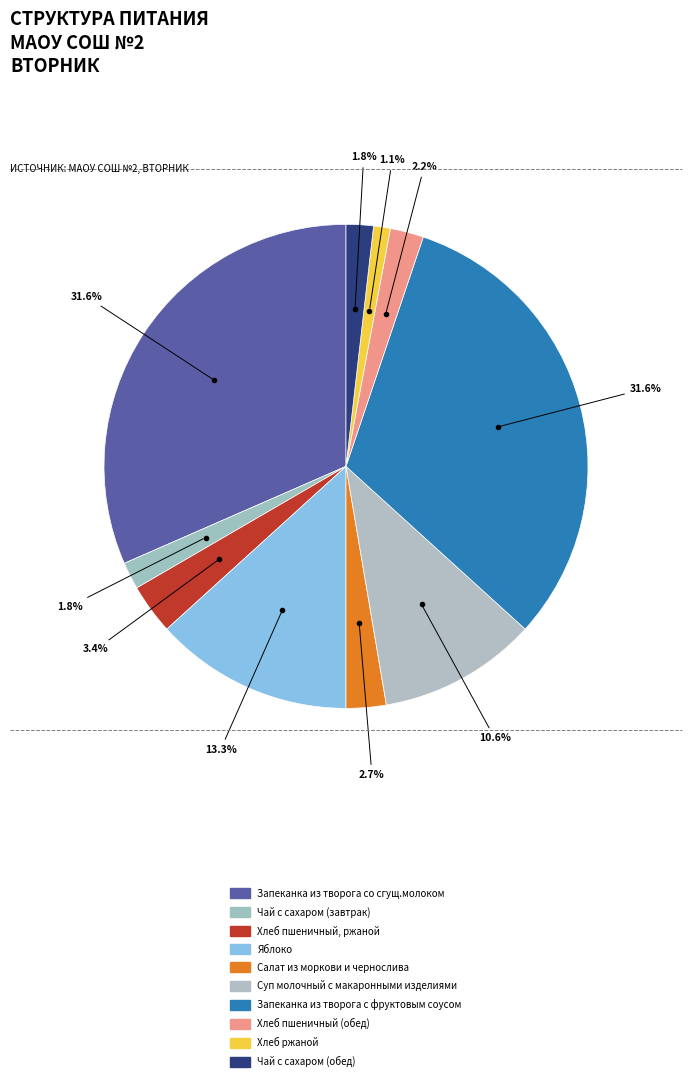

Is there any slice that represents more than half of the pie?

No